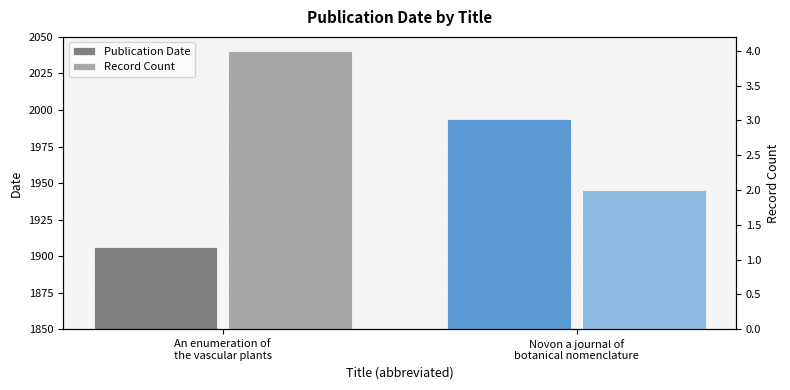

Does the chart contain any negative values?

No